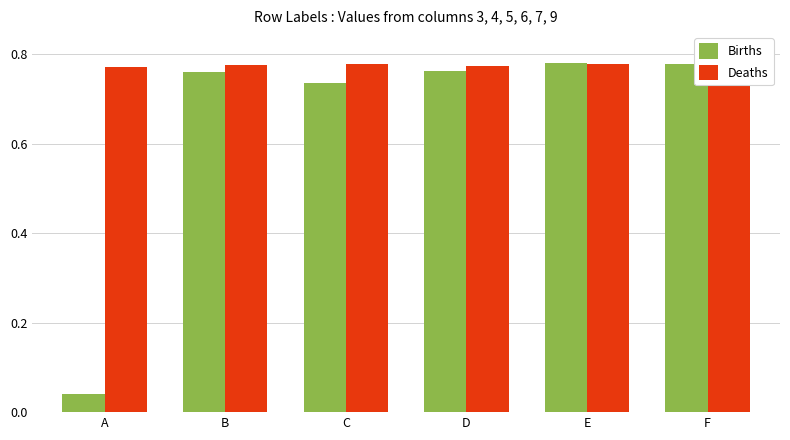

What is the sum of all Deaths values?

4.6